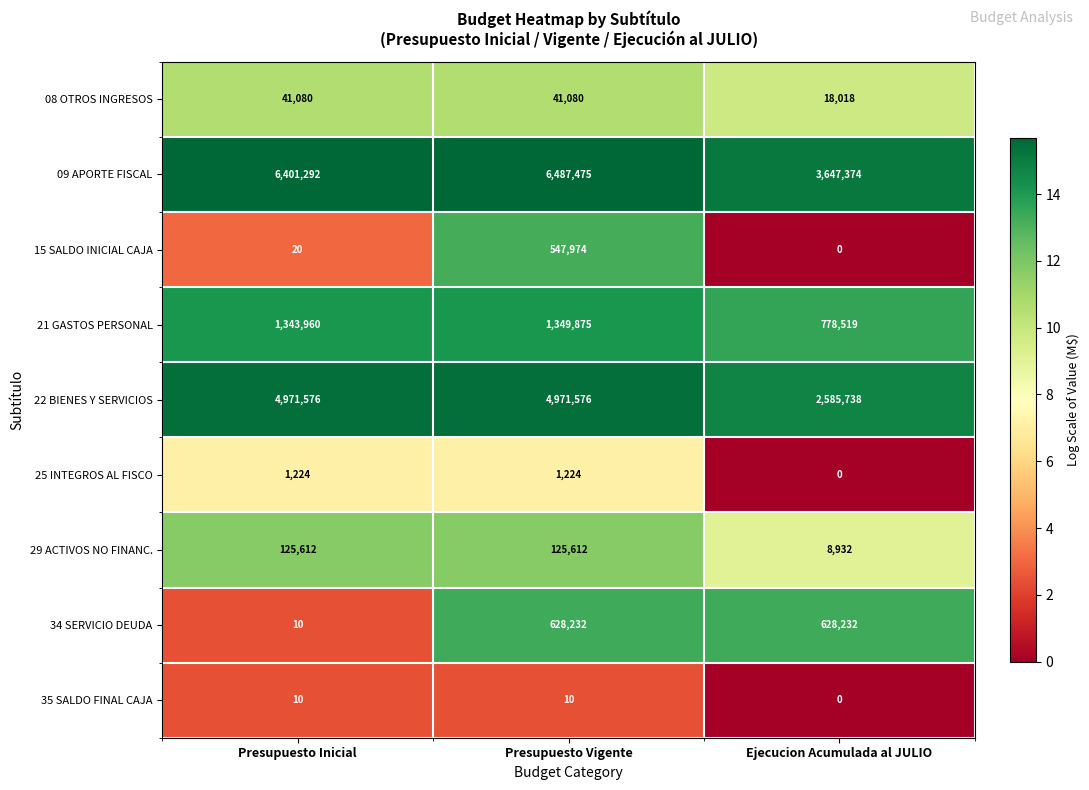

Which series has the widest spread of values?

09 APORTE FISCAL